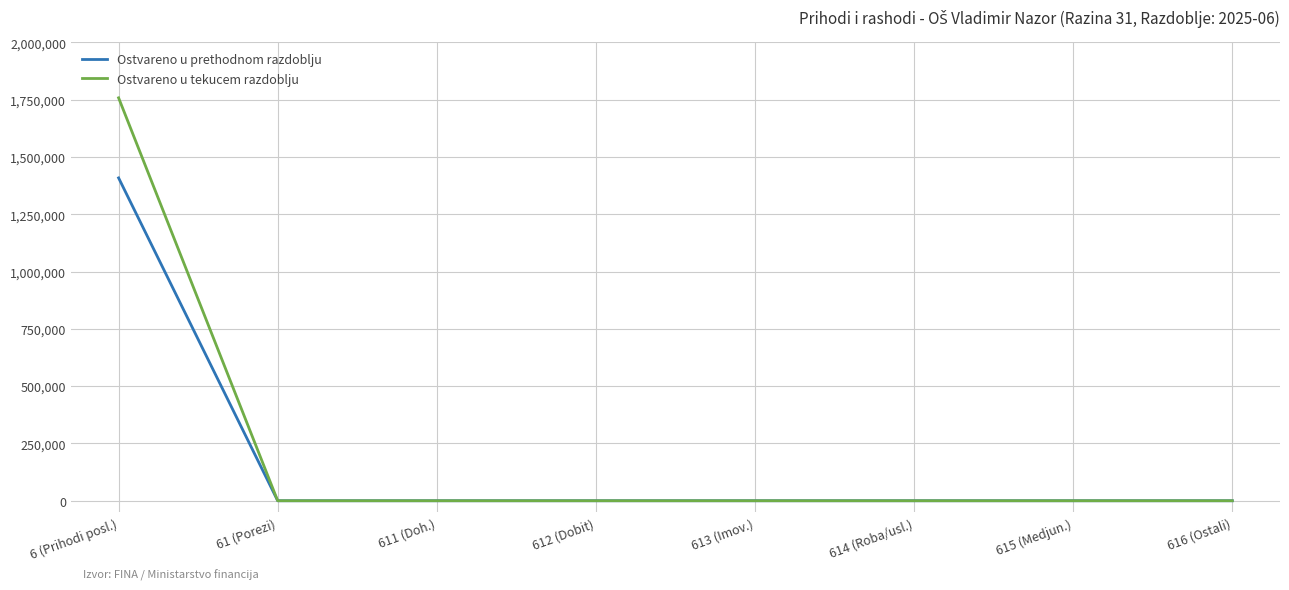

Rank the series by their maximum value, from lowest to highest.

Ostvareno u prethodnom razdoblju, Ostvareno u tekucem razdoblju